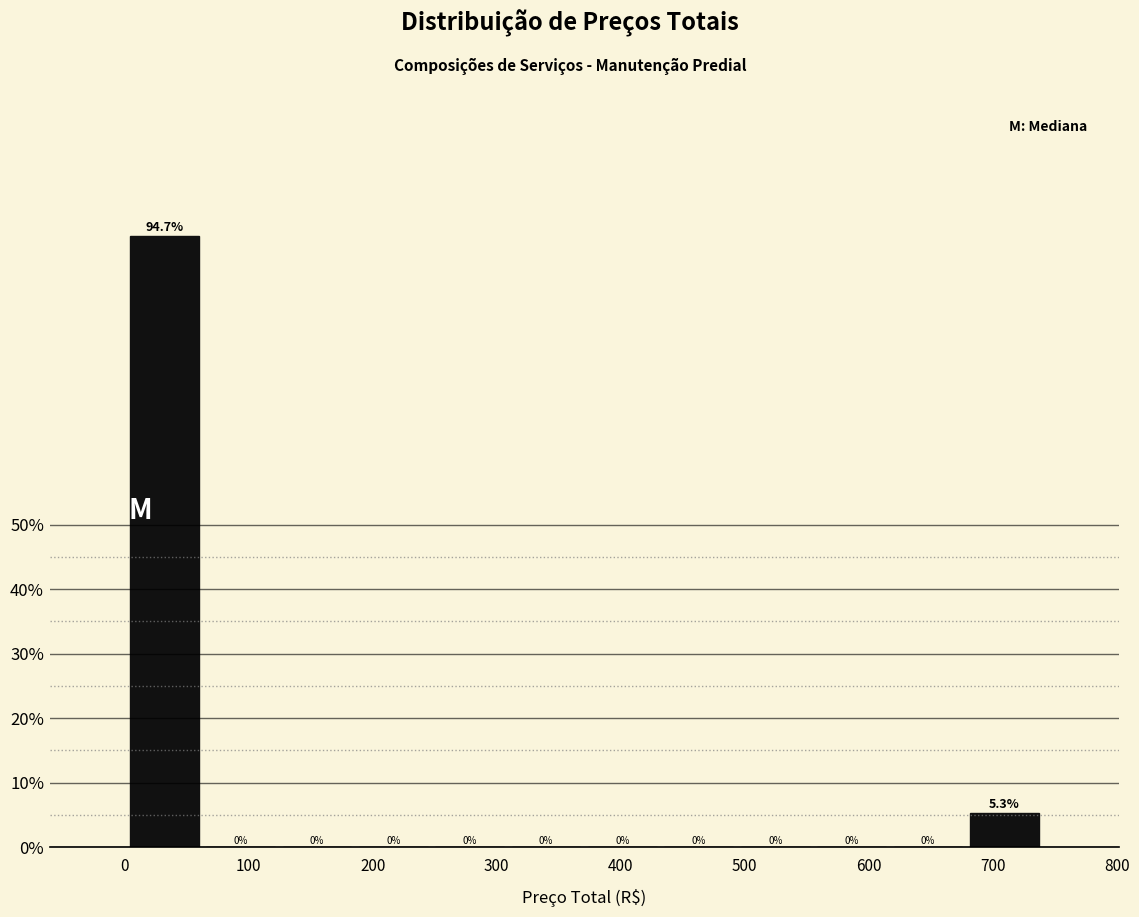

Reading left to right, list every bar in this chart as the range it spans on the x-axis followed by its height. The bar edges are not printed on the chart, so give them approximately, as read against the axis.

0 to 60: 94.7
60 to 120: 0.0
120 to 190: 0.0
190 to 250: 0.0
250 to 310: 0.0
310 to 370: 0.0
370 to 430: 0.0
430 to 490: 0.0
490 to 560: 0.0
560 to 620: 0.0
620 to 680: 0.0
680 to 740: 5.3